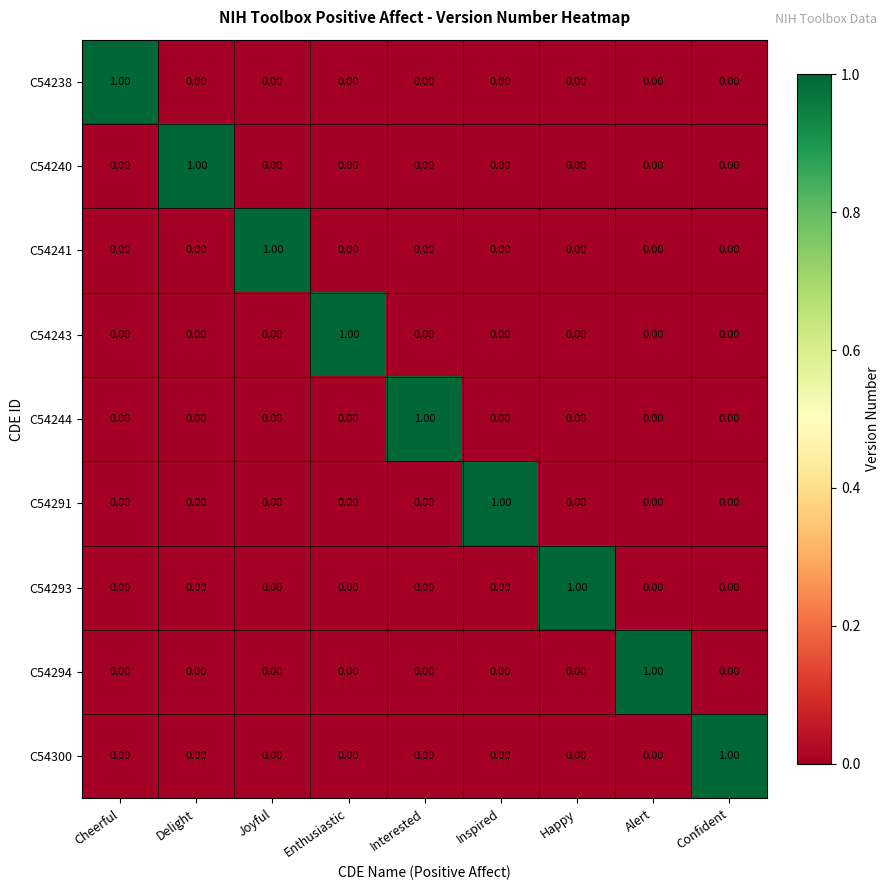

At how many categories does at least one series exceed 0?

9